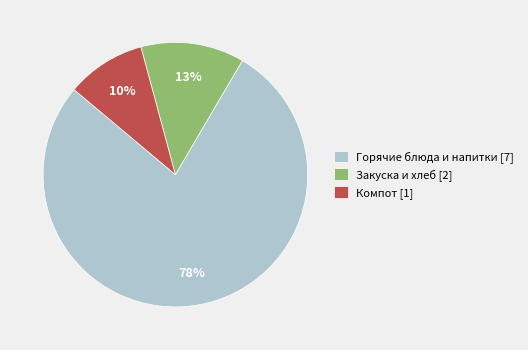

Is the sum of Закуска и хлеб [2] and Компот [1] greater than half?

No